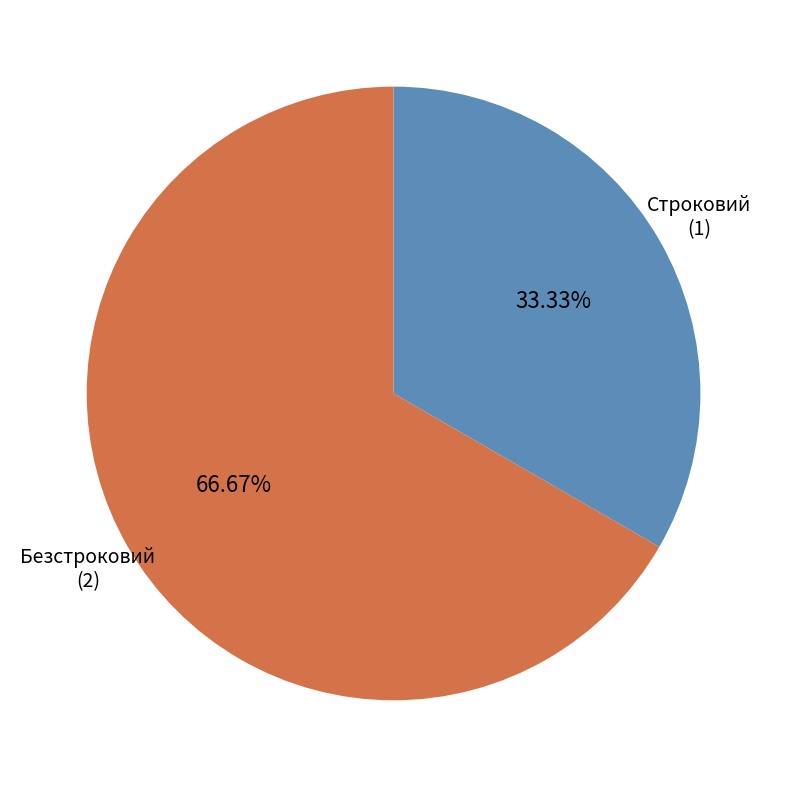

Does any single category account for the majority?

Yes